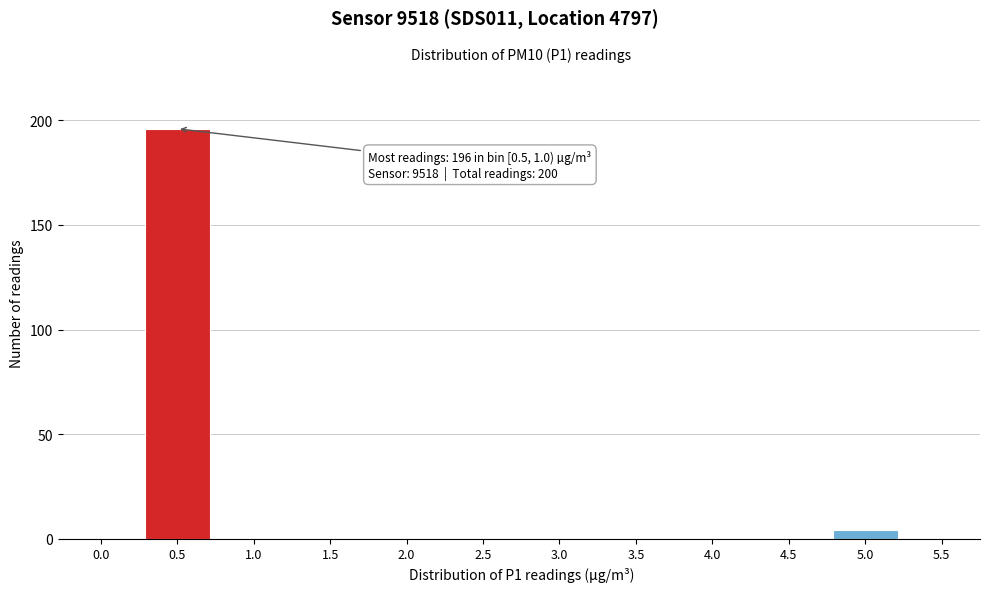

Reading left to right, transcribe all the data shown in this chart.

0.0=0	0.5=196	1.0=0	1.5=0	2.0=0	2.5=0	3.0=0	3.5=0	4.0=0	4.5=0	5.0=4	5.5=0